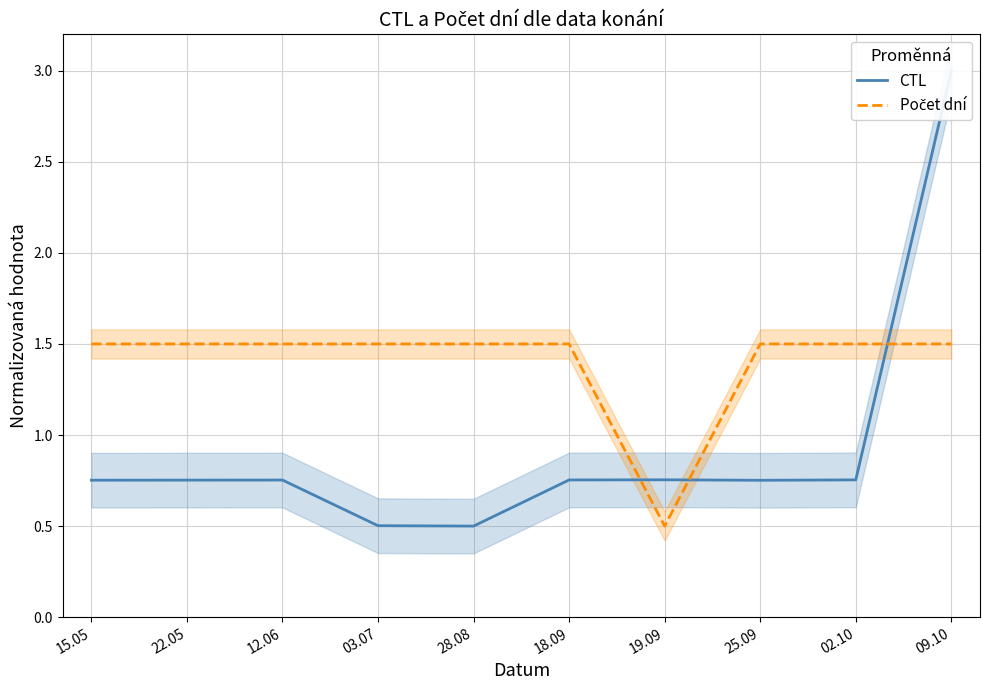

True or false: Počet dní and CTL intersect in this chart.

True